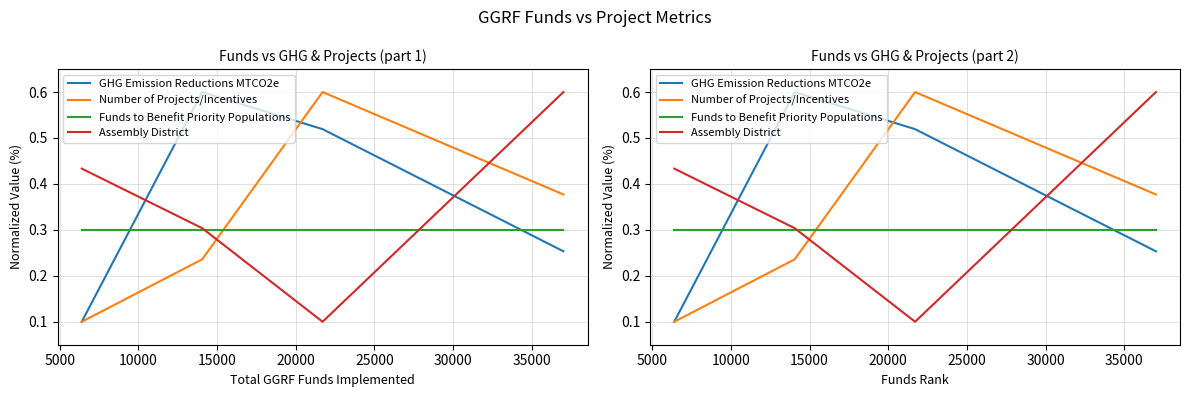

The value of Number of Projects/Incentives at 10000 is 0.9. True or false?

False